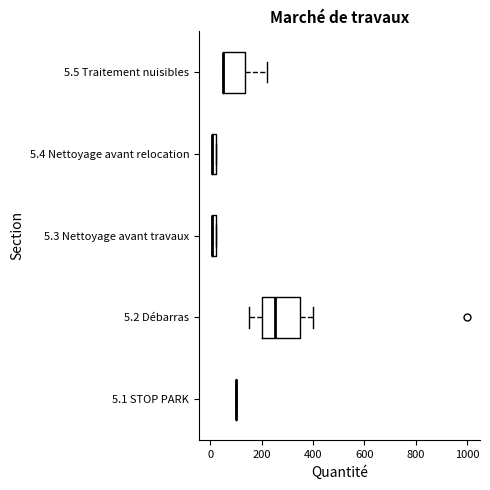

Which box is the widest, from its left edge to its right edge?

5.2 Débarras